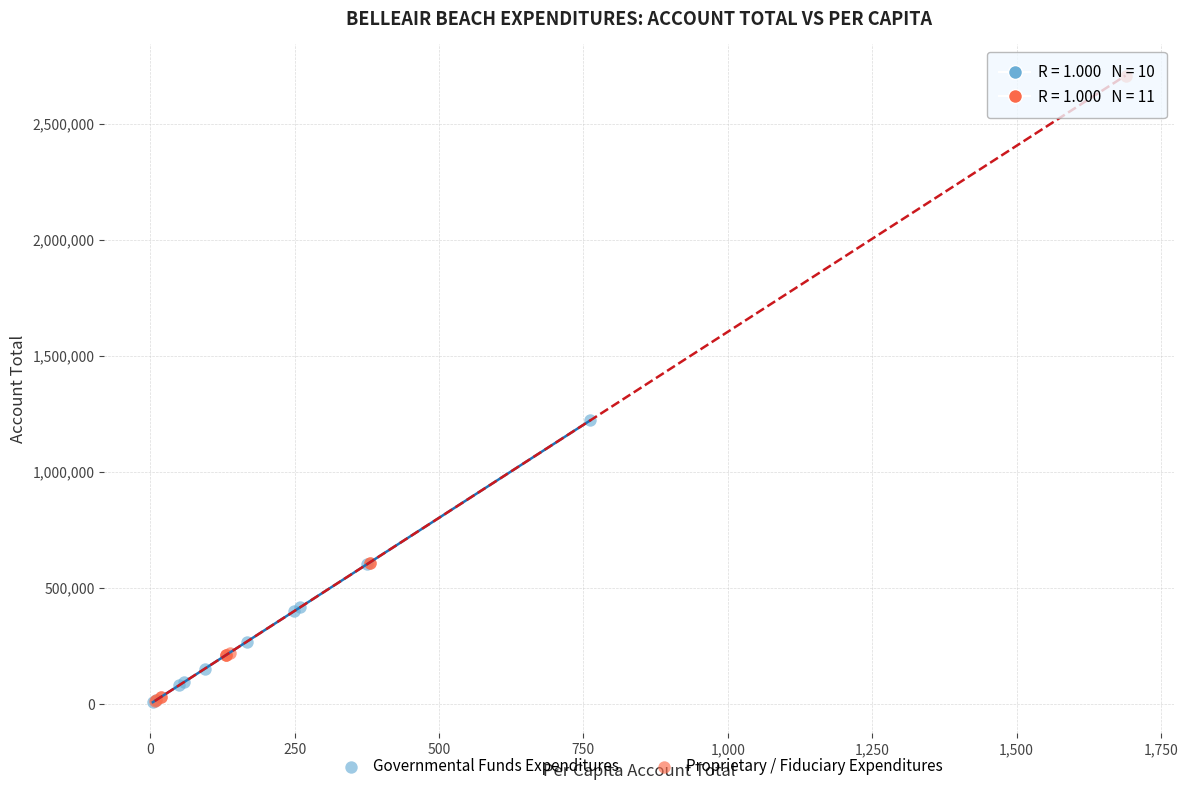

Which series has the largest Y range (max minus min)?

Proprietary / Fiduciary Expenditures